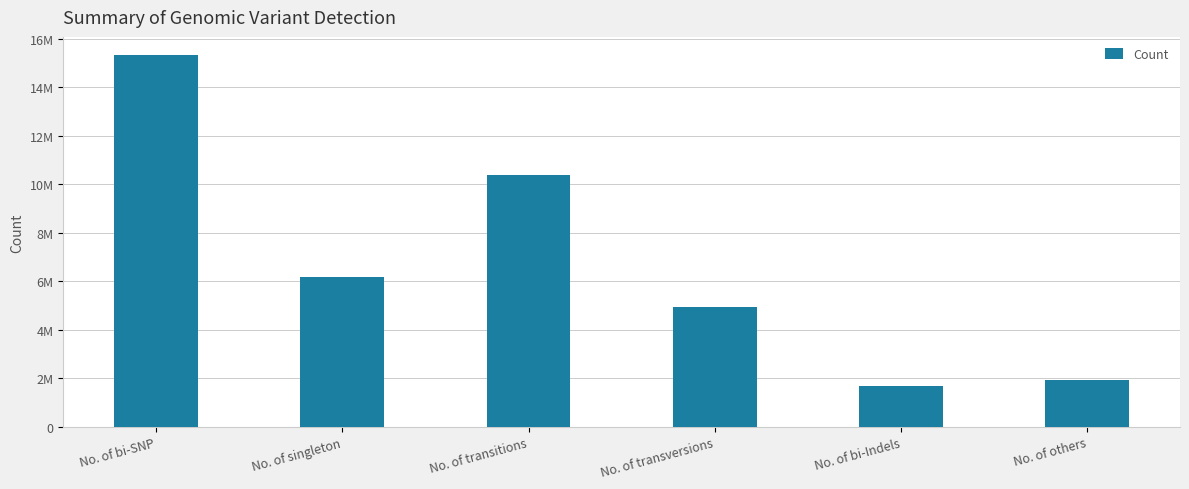

Are the bars horizontal?

No